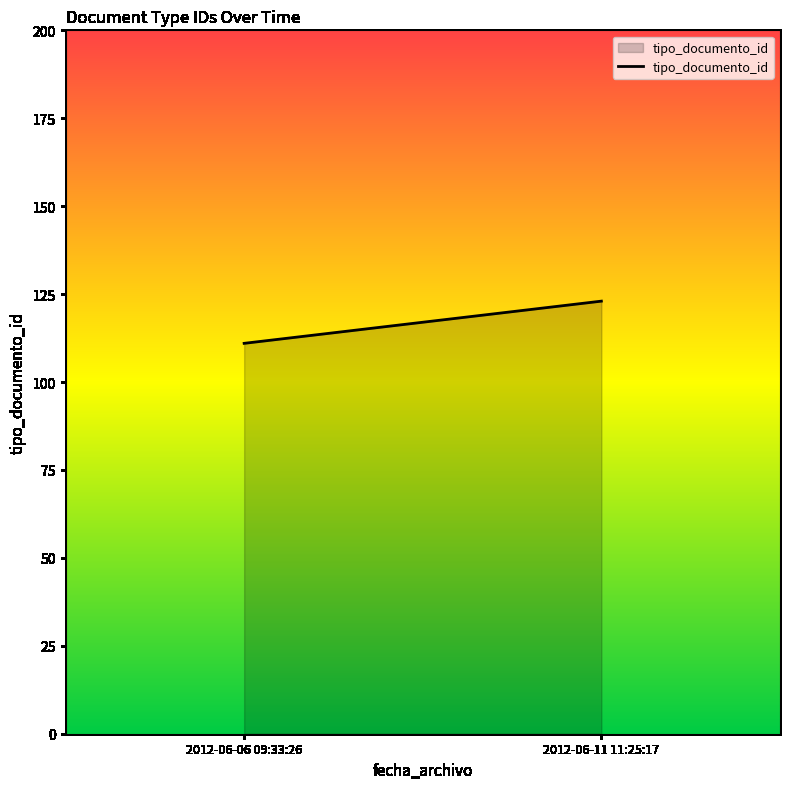

Rank the categories by value from lowest to highest.

2012-06-06 09:33:26, 2012-06-11 11:25:17